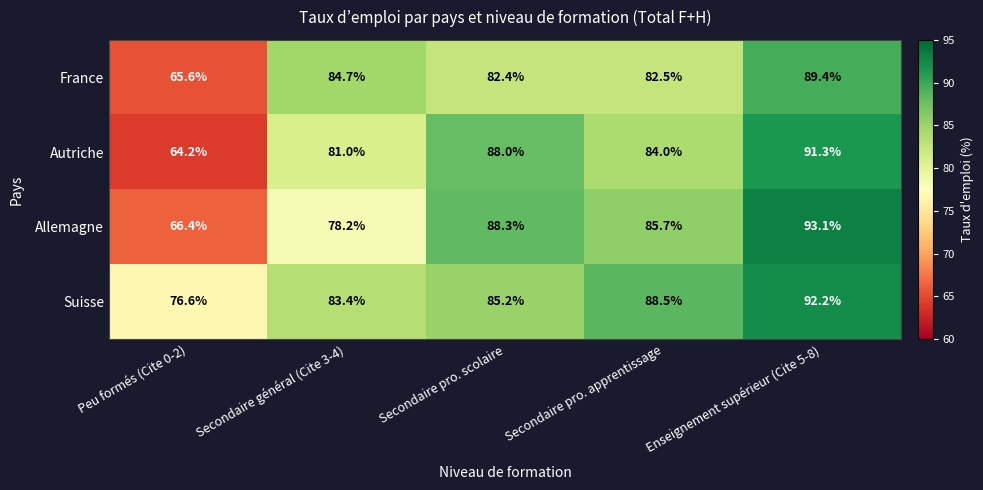

At Secondaire pro. apprentissage, list the series in order from largest to smallest.

Suisse, Allemagne, Autriche, France